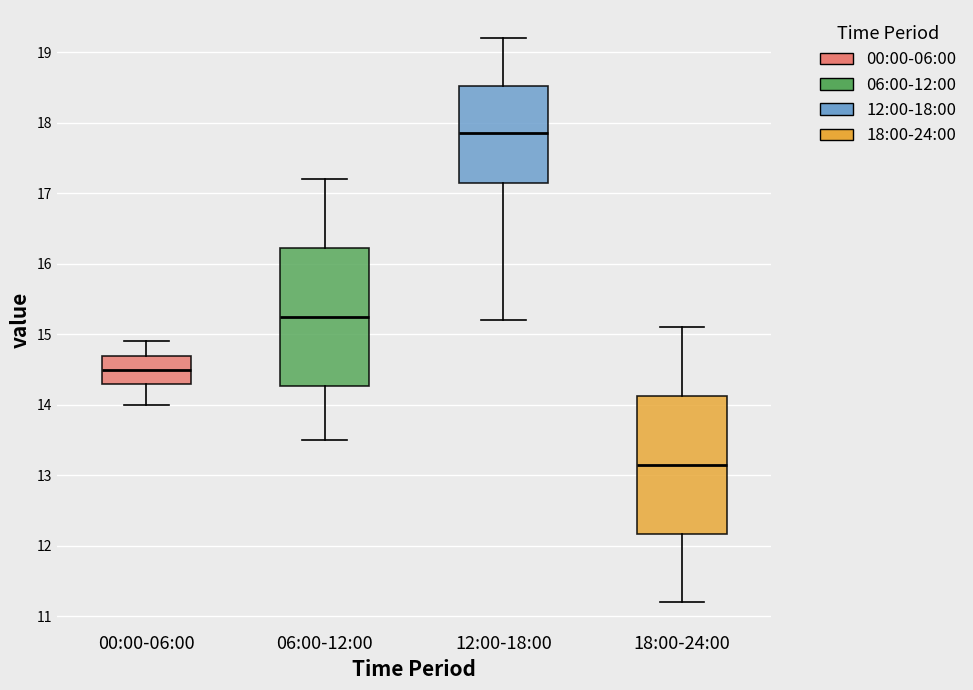

Where is the lower edge of the box for 06:00-12:00 on the y-axis? The values are not printed on the chart, so give them approximately, as read against the axis.

14.3